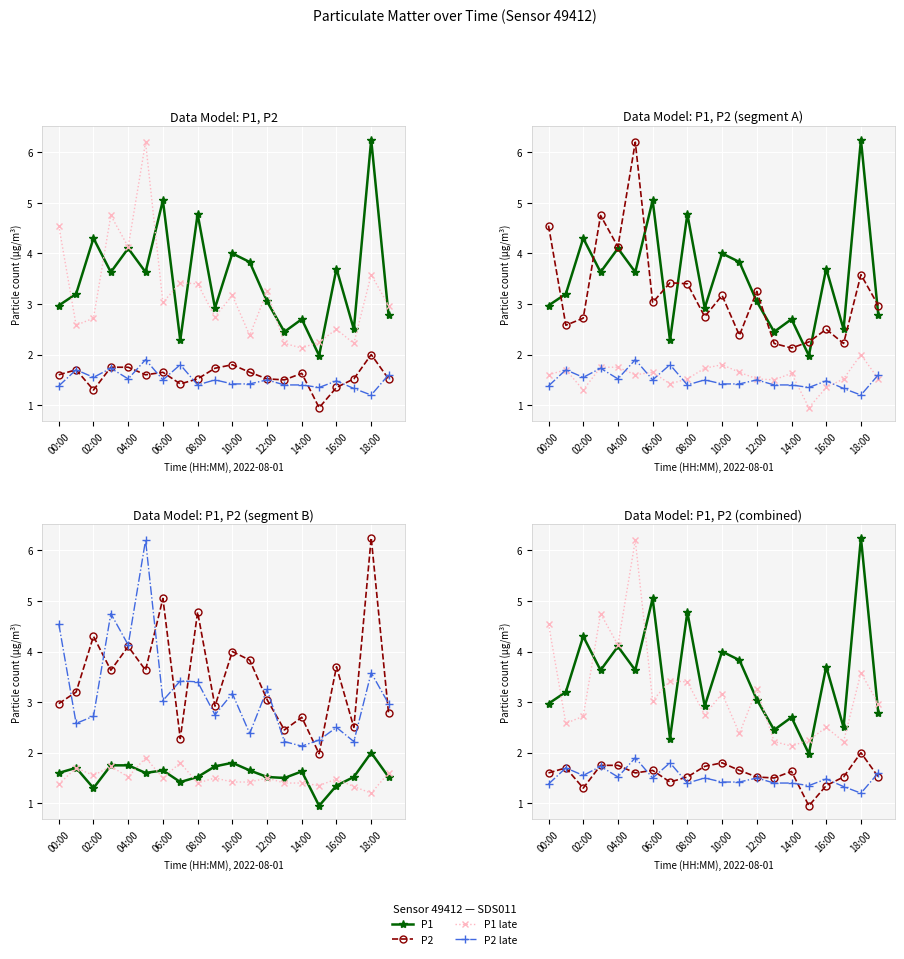

At which label does P2 late reach its minimum?

18:00